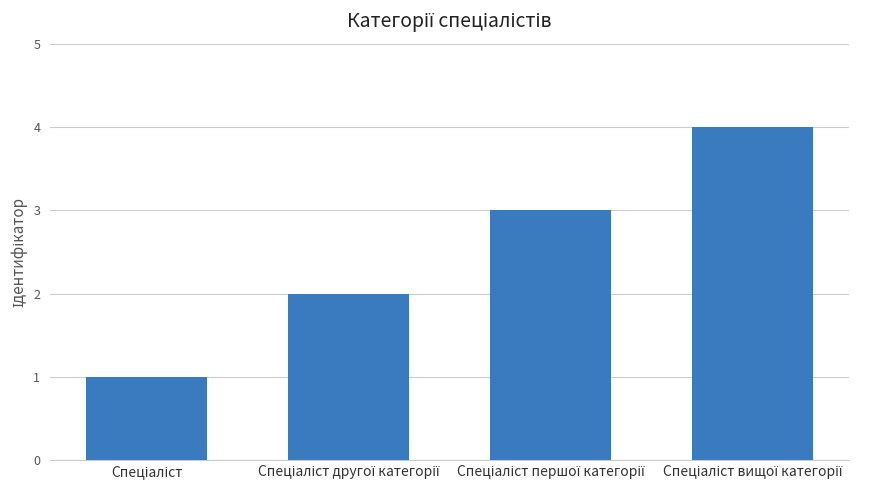

How many data points does each series have?

4